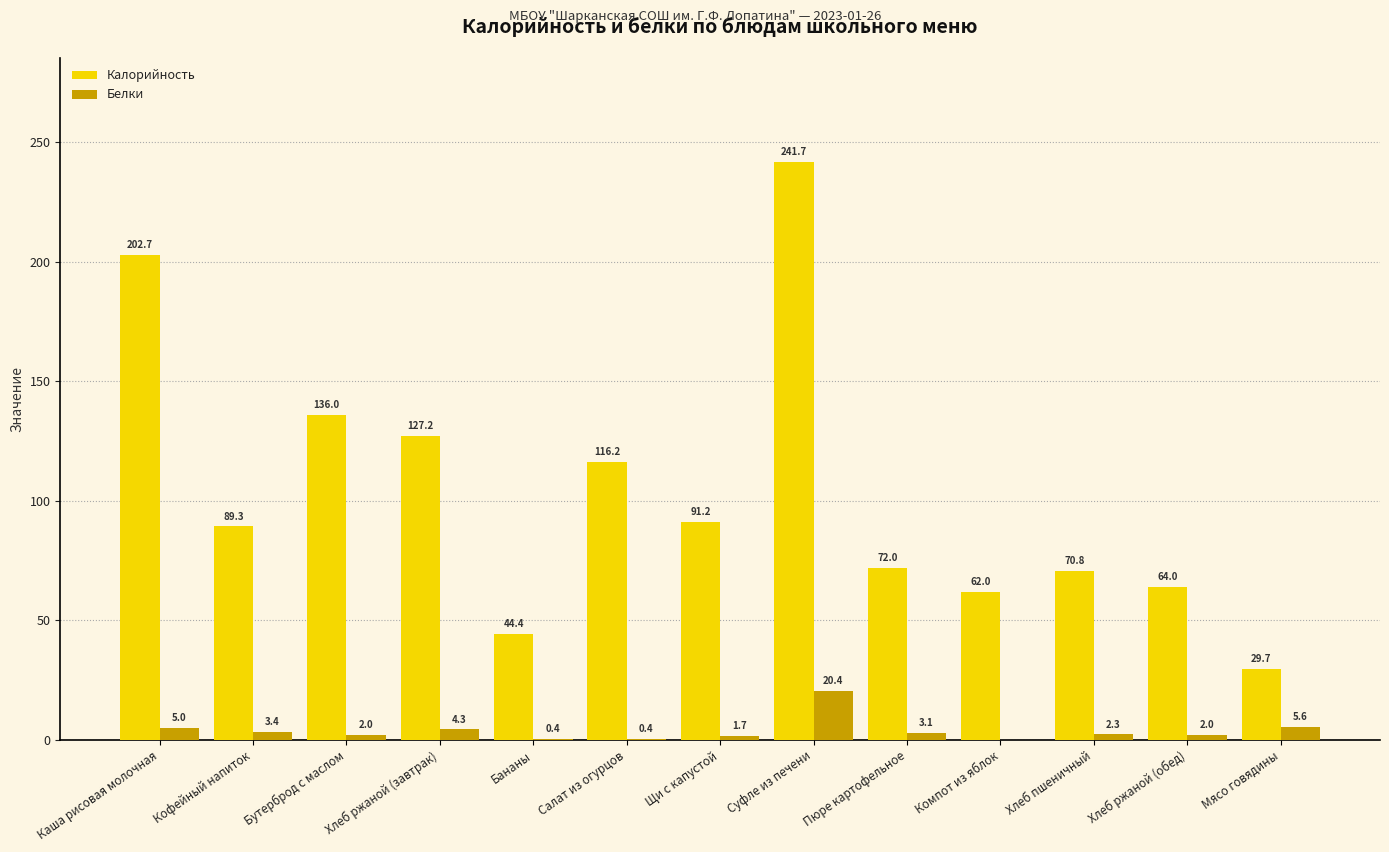

What is the sum of the Калорийность values at Пюре картофельное and Кофейный напиток?

161.3